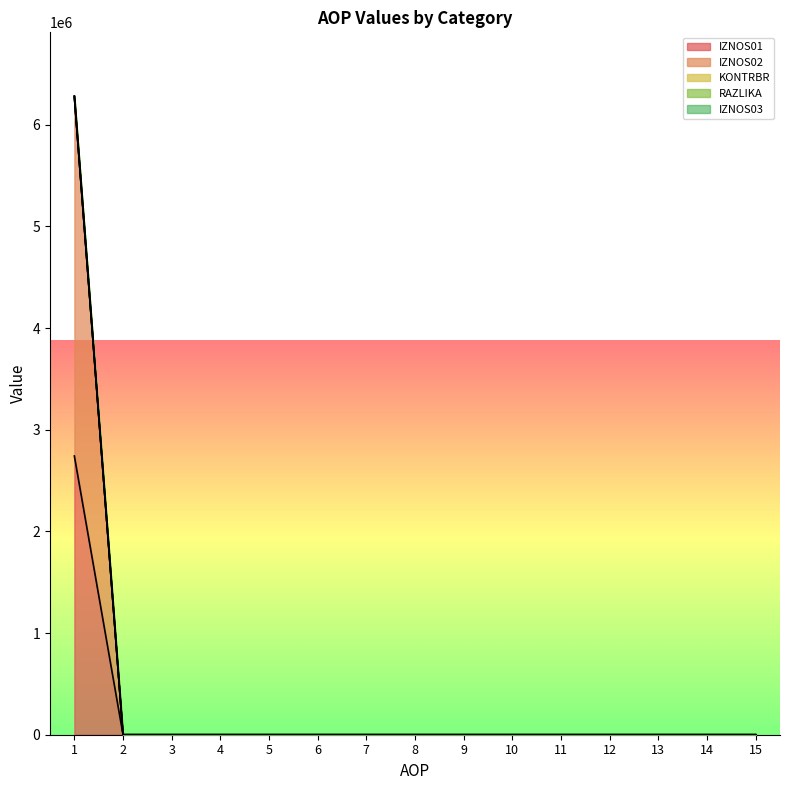

Rank the series at 6 from lowest to highest value.

IZNOS01, IZNOS02, KONTRBR, RAZLIKA